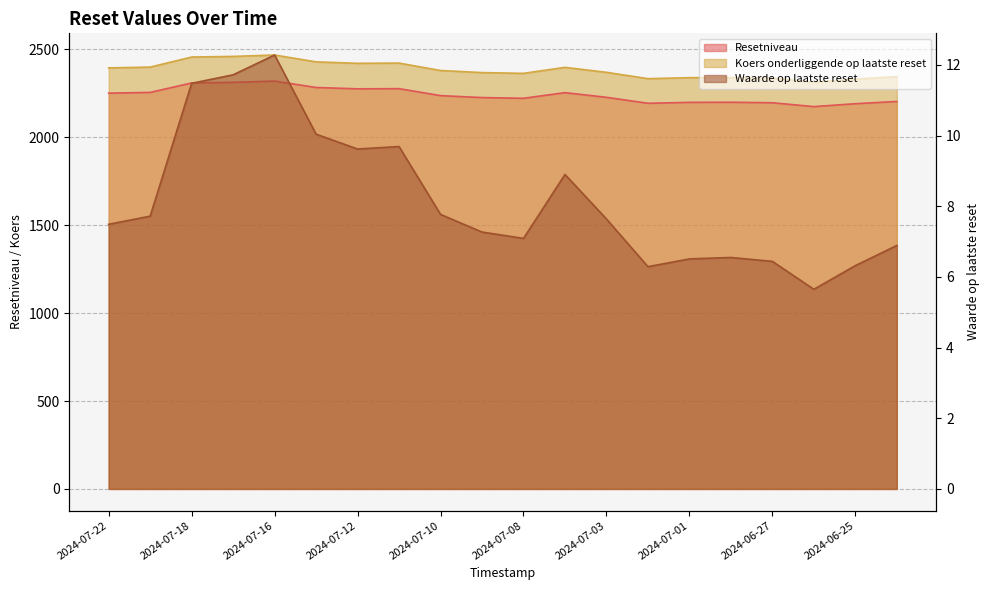

True or false: Waarde op laatste reset and Koers onderliggende op laatste reset intersect in this chart.

False